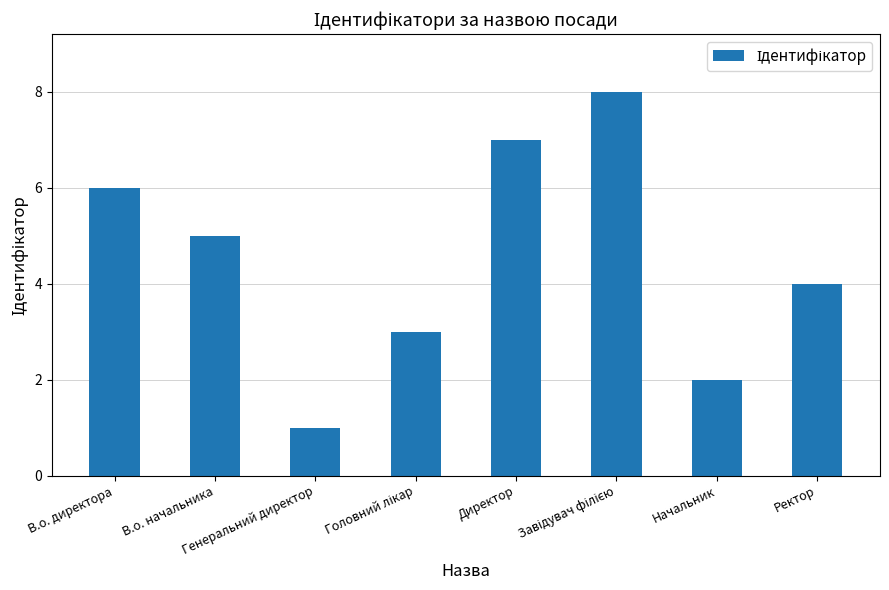

What is the sum of all values?

36